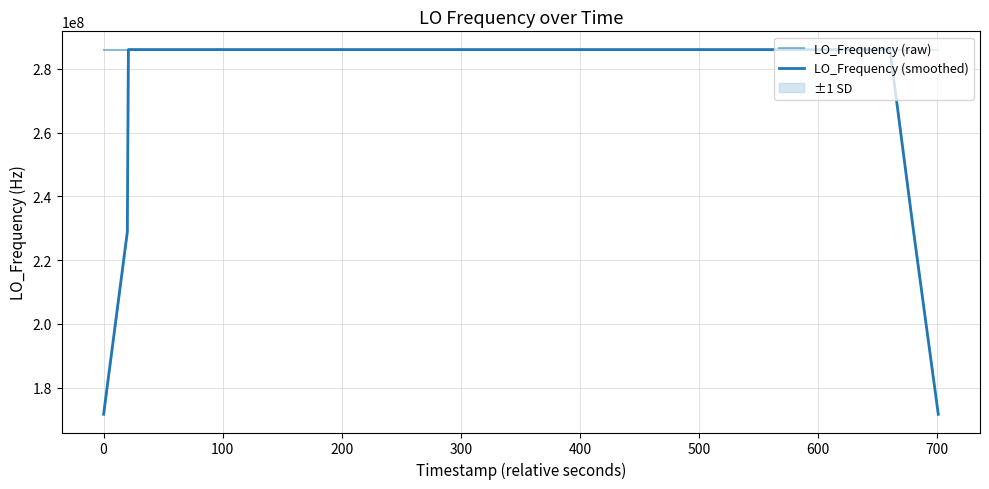

What is the difference between the maximum and minimum values in the LO_Frequency (raw) series?

6.2